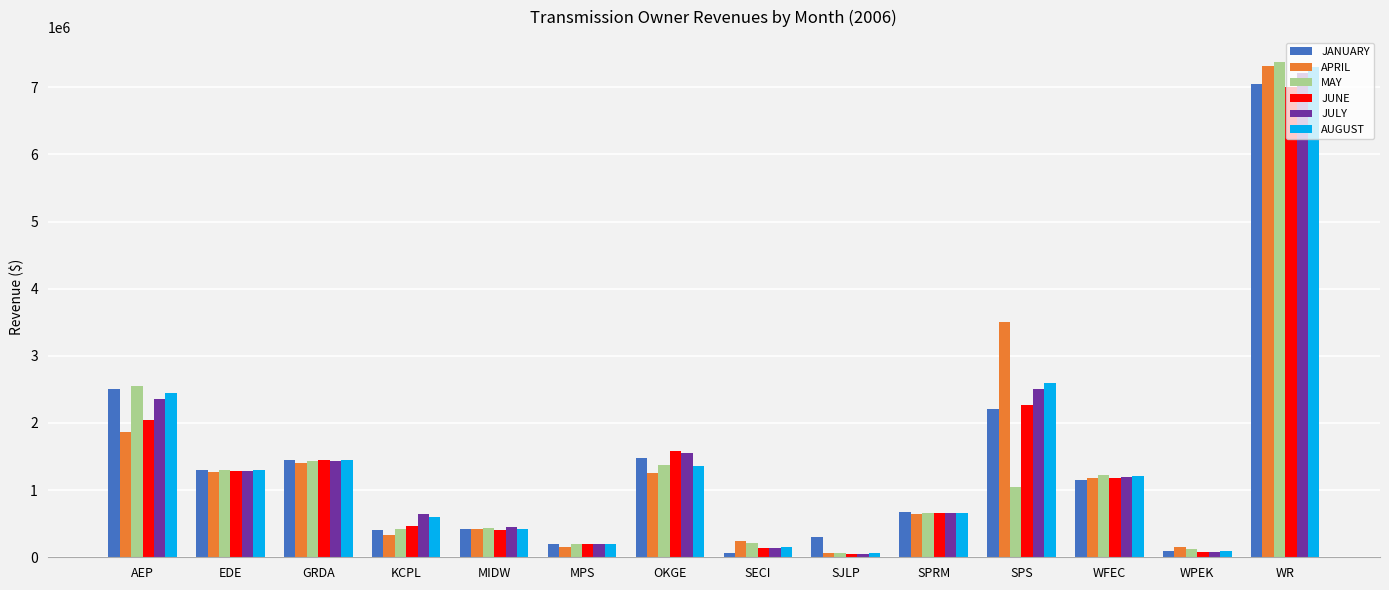

The JUNE series shows 208565.1 at KCPL. True or false?

False